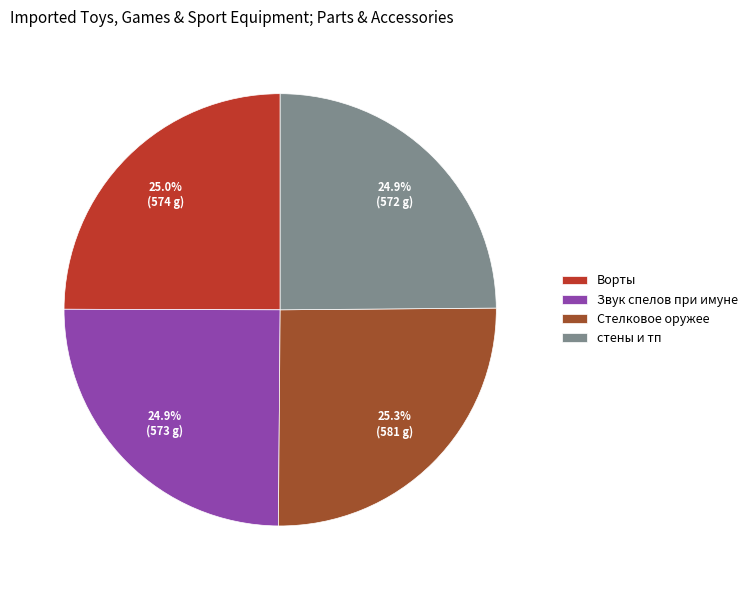

To the nearest percent, what percentage of the pie is Стелковое оружее?

25%